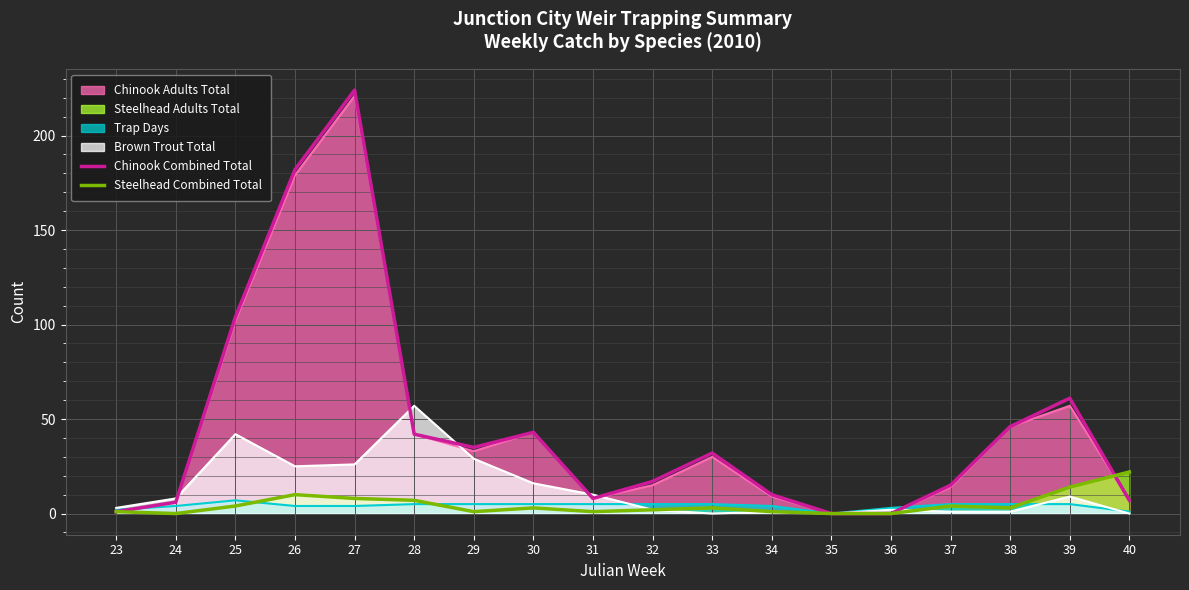

Reading right to left, list all the values displayed in this chart.

Chinook Combined Total: 7	61	46	15	0	0	10	32	17	8	43	35	42	224	182	104	6	1
Steelhead Combined Total: 22	14	3	4	0	0	1	3	2	1	3	1	7	8	10	4	0	1